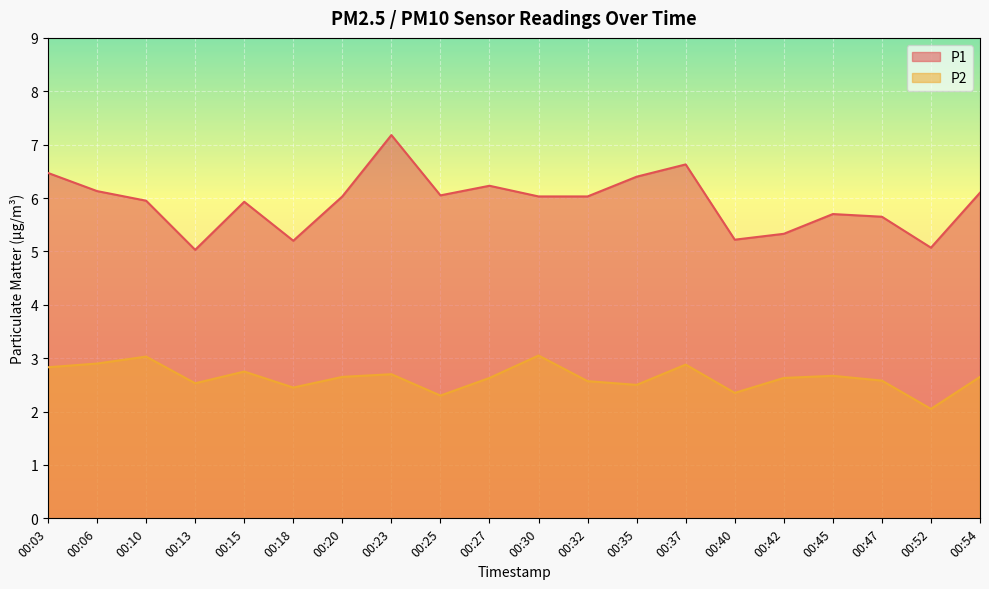

Rank the series by their maximum value, from lowest to highest.

P2, P1